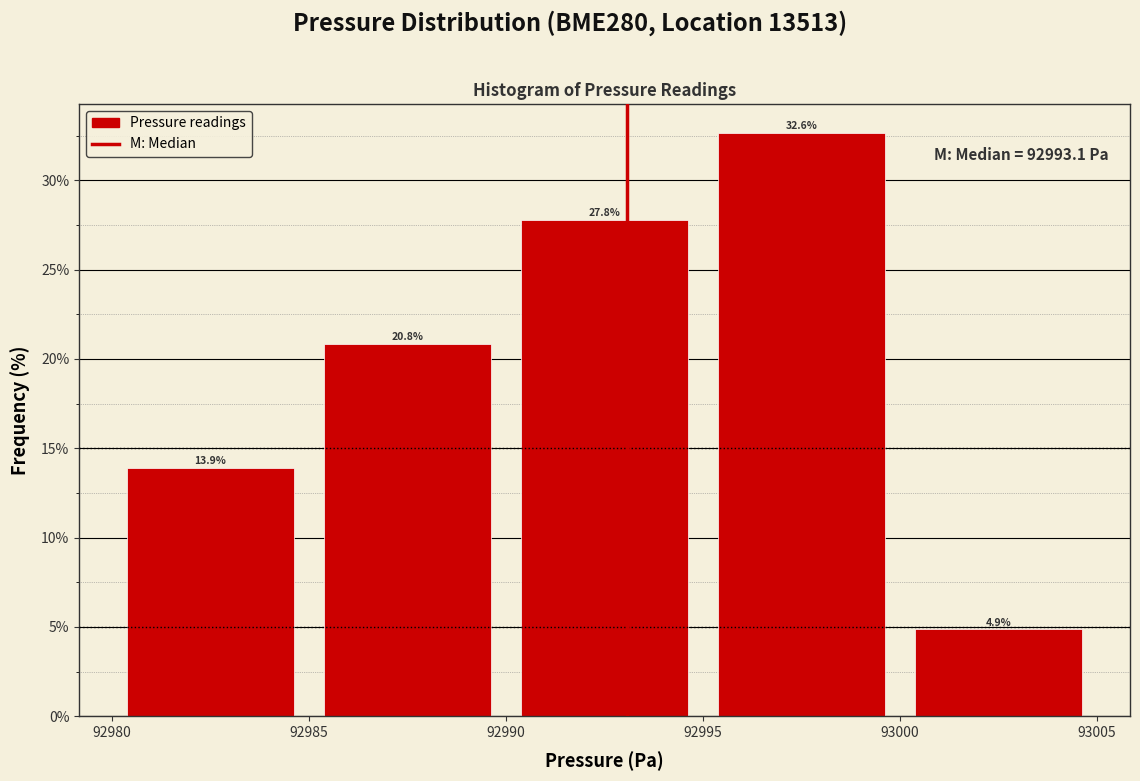

Reading left to right, transcribe this chart: for each bar, give the range it covers on the x-axis and its height.

92980 to 92985: 13.9
92985 to 92990: 20.8
92990 to 92995: 27.8
92995 to 93000: 32.6
93000 to 93005: 4.9